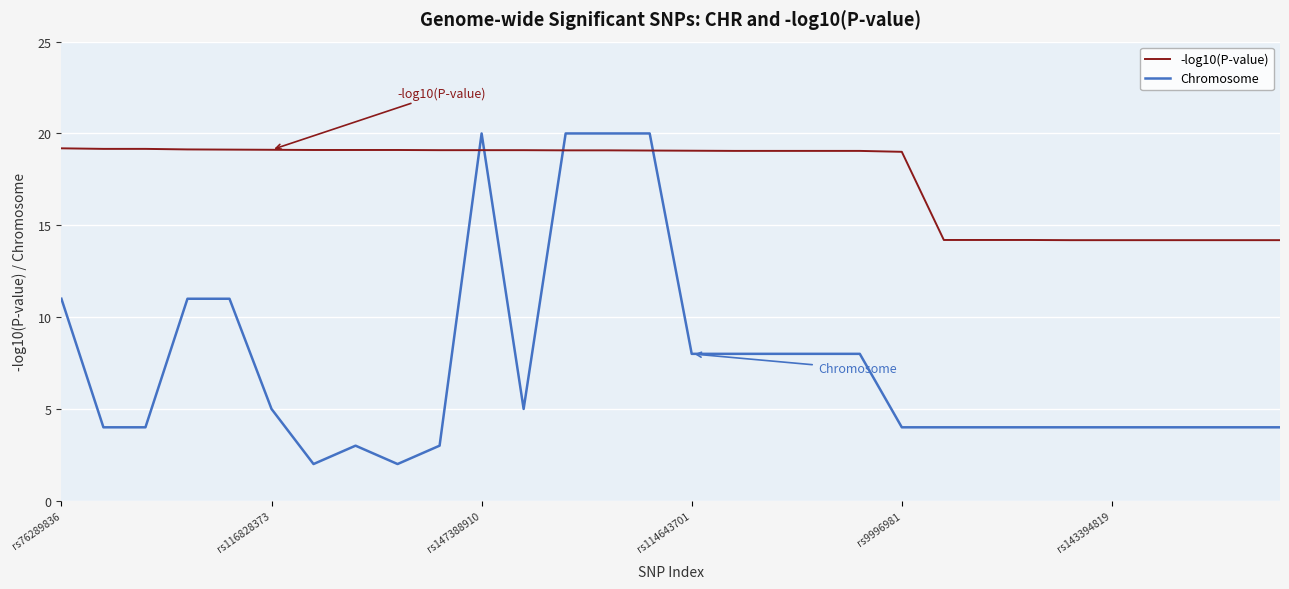

What is the minimum value for -log10(P-value)?

14.2